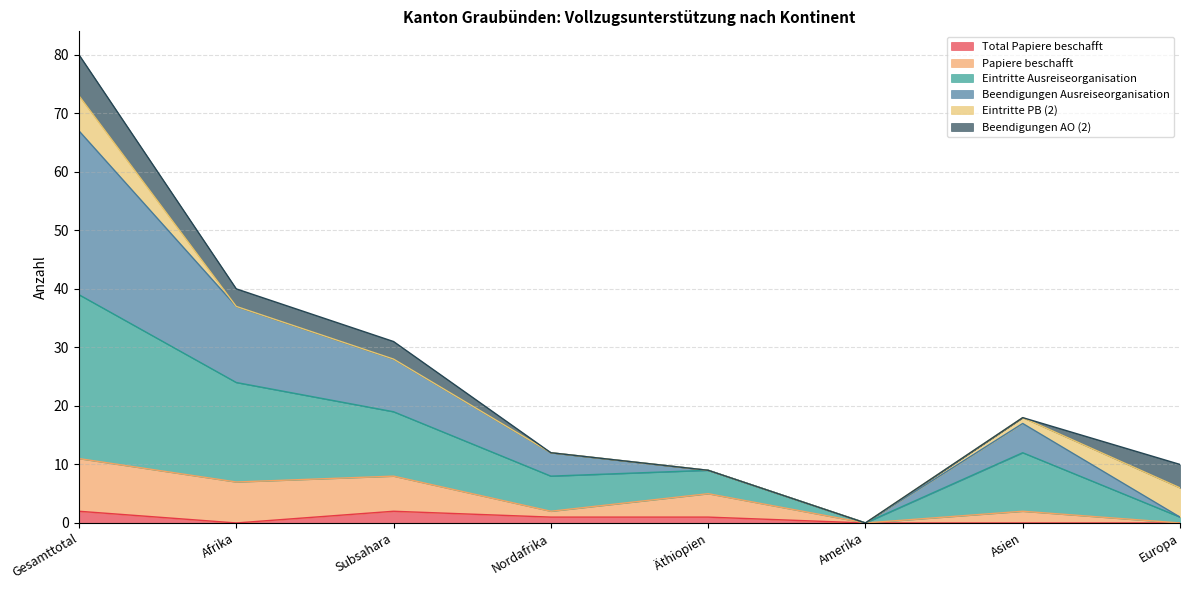

What is the difference between the maximum and minimum values in the Papiere beschafft series?

11